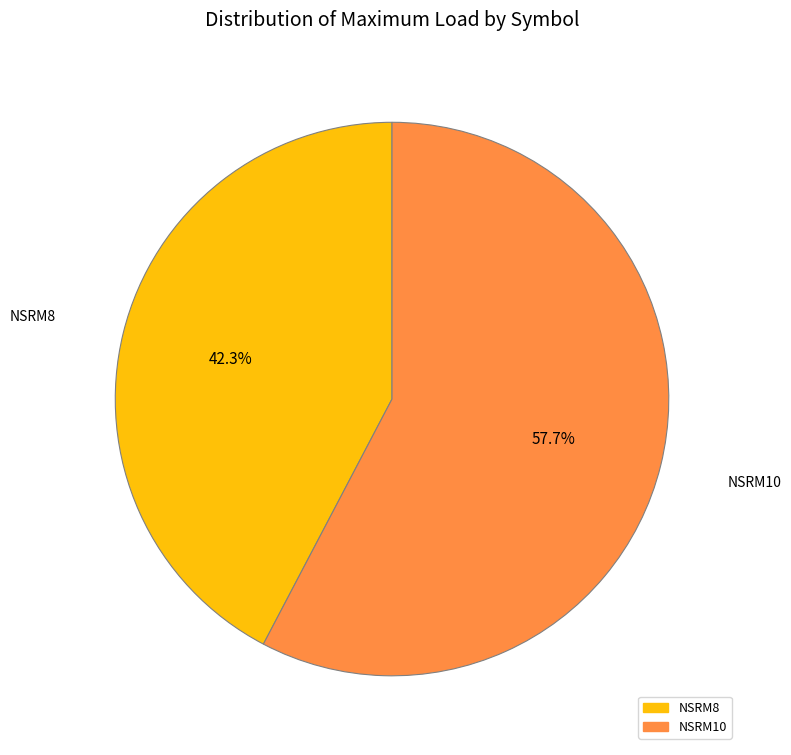

Rank the categories by value from highest to lowest.

NSRM10, NSRM8